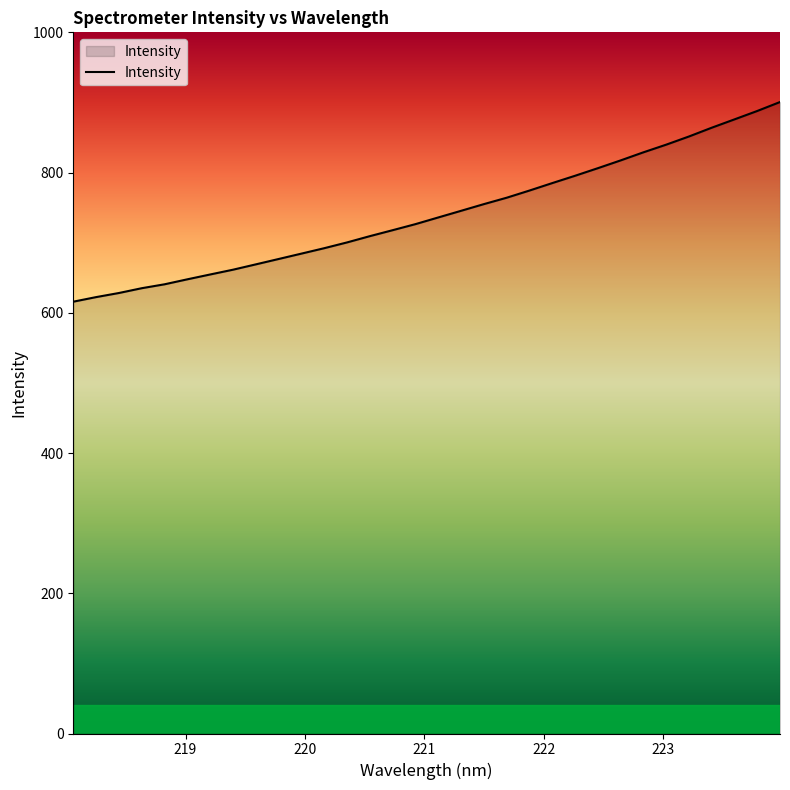

What is the average value?

740.9